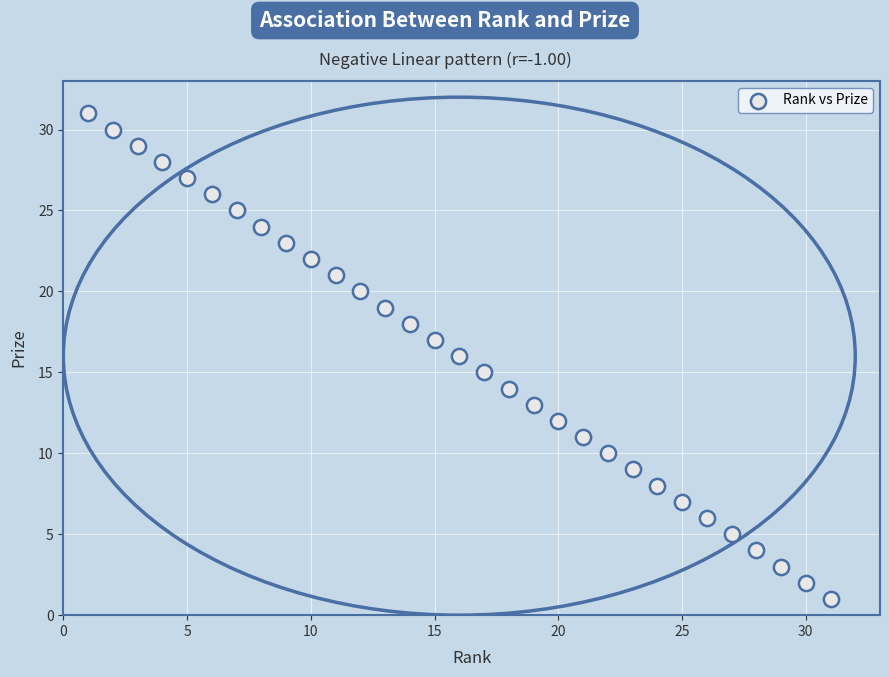

What is the range of Y values (max minus min)?

30